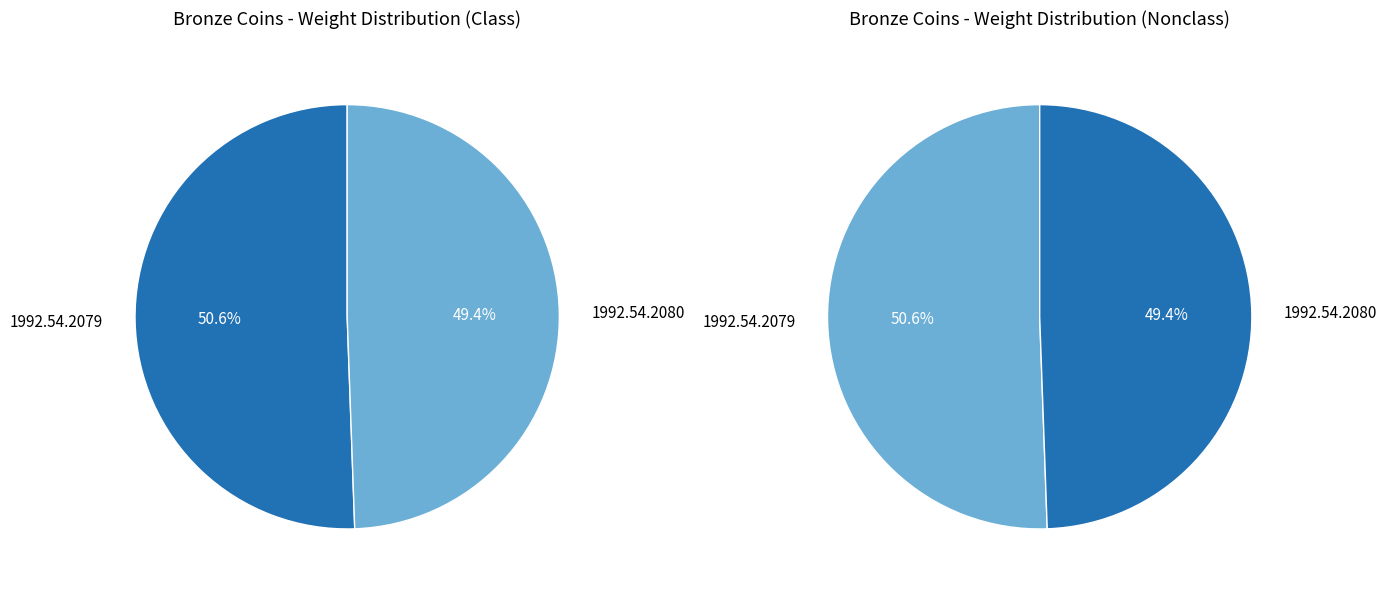

Do Coin 1992.54.2080 and Coin 1992.54.2079 together represent more than half of the pie?

Yes